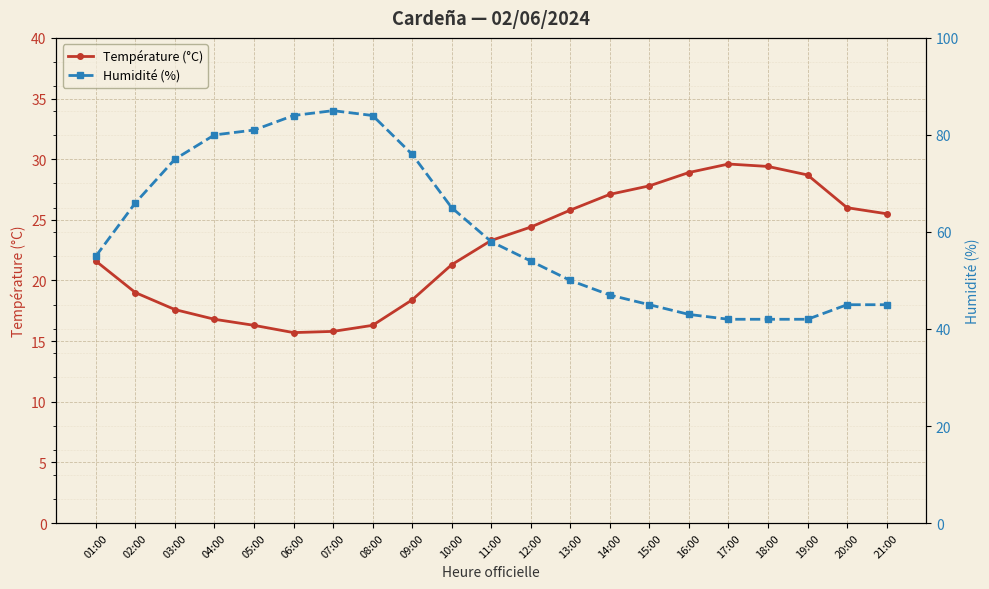

What is the difference between the highest and lowest values at 17:00?

12.4